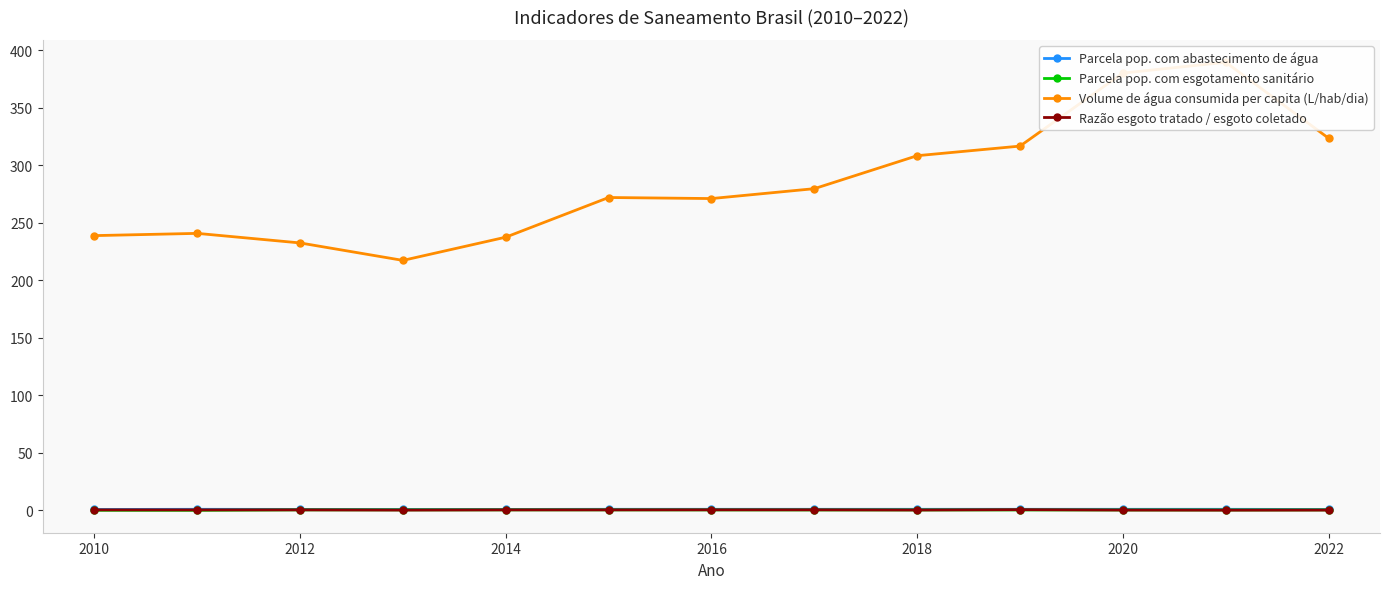

True or false: Parcela pop. com esgotamento sanitário has more than 1 points higher than both neighbors.

True